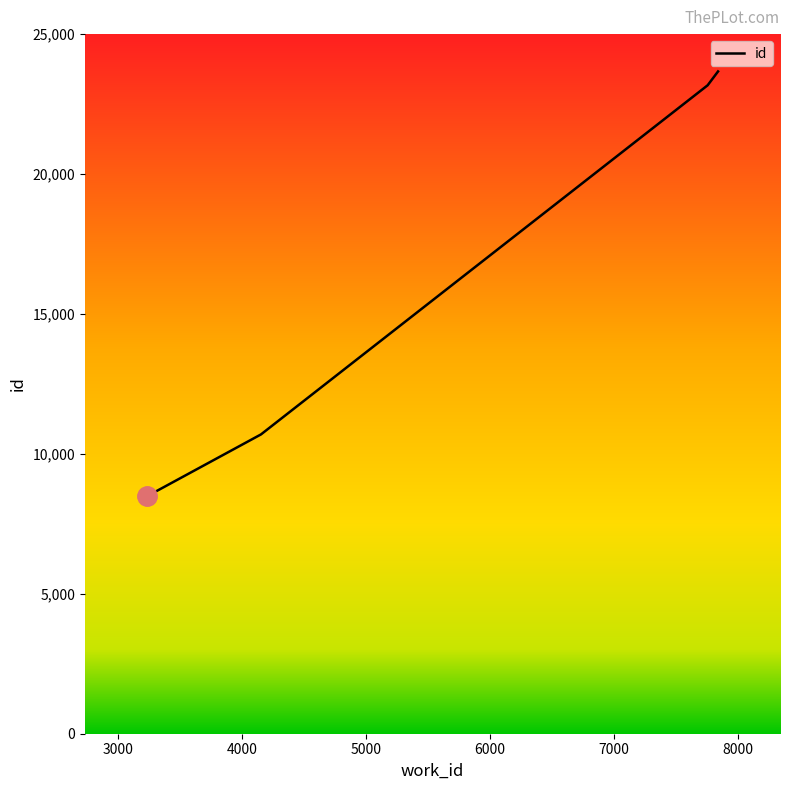

True or false: the data has more than 2 interior local peaks.

False